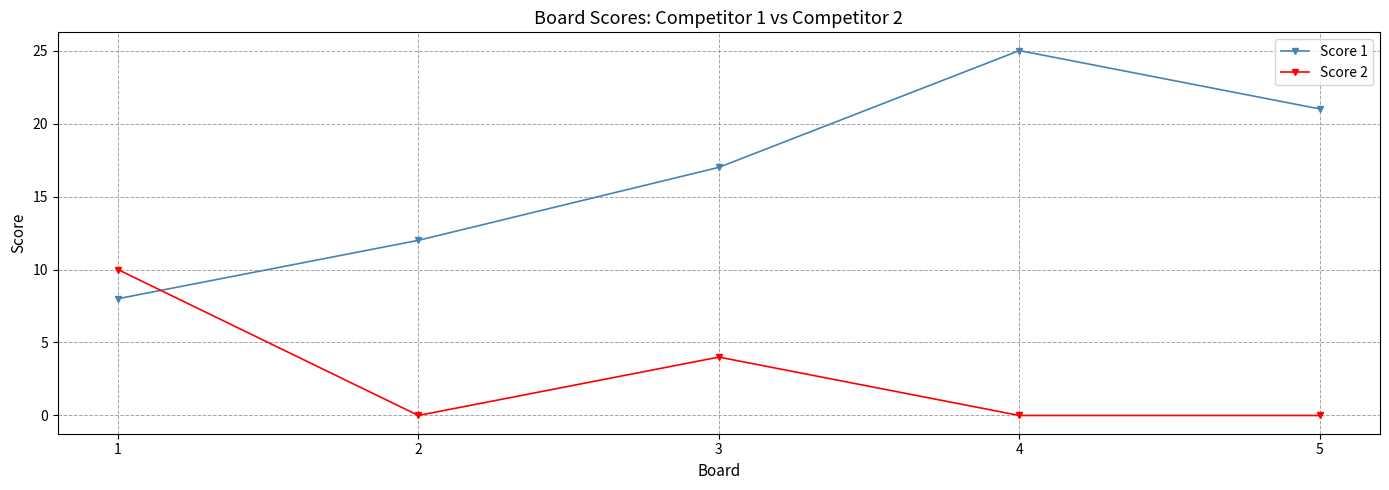

What is the value of the Score 1 point at the 1st from the left?

8